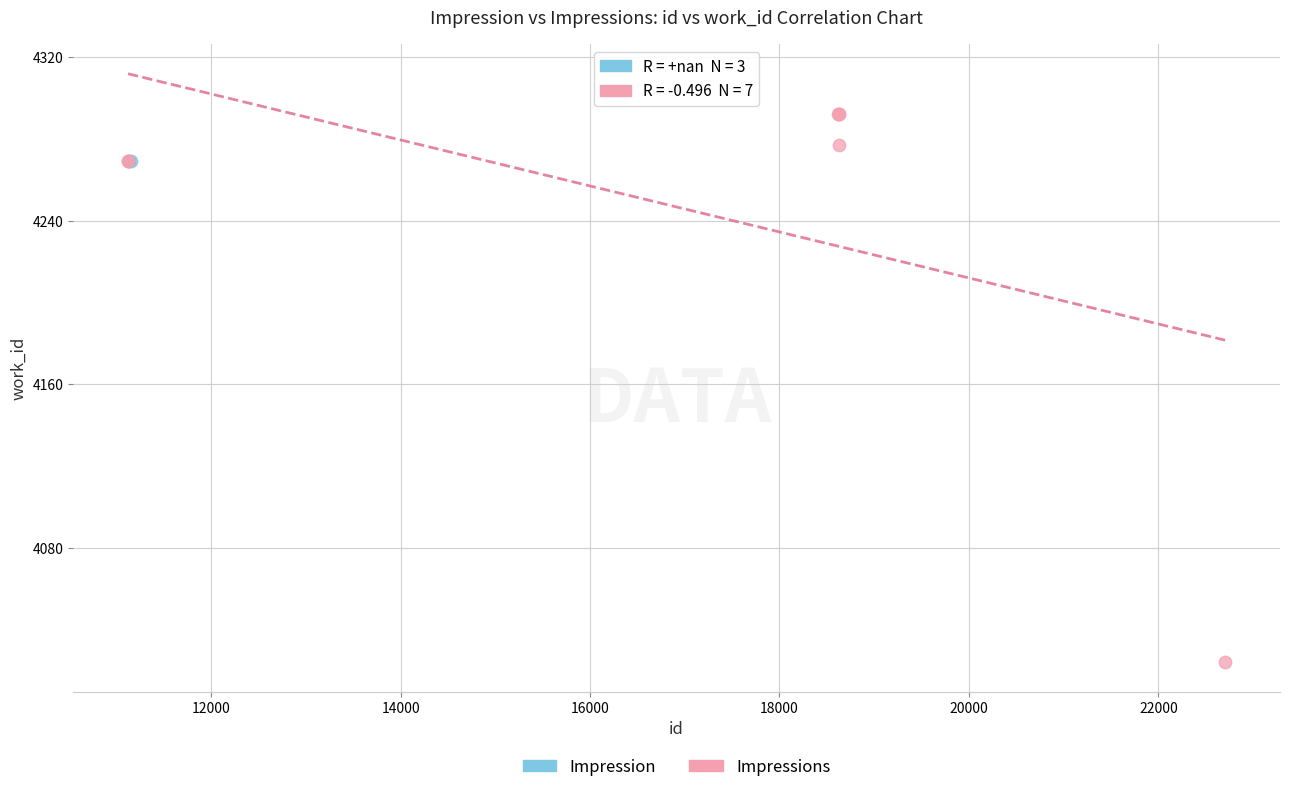

Which series reaches the minimum Y coordinate?

Impressions